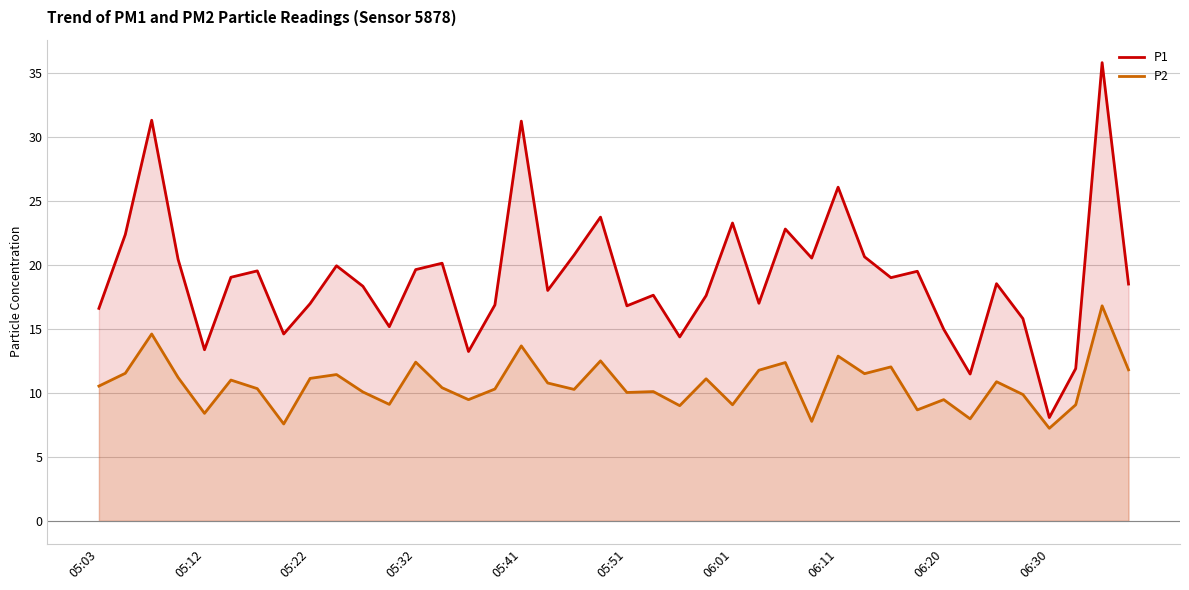

What is the greatest value displayed?

35.8